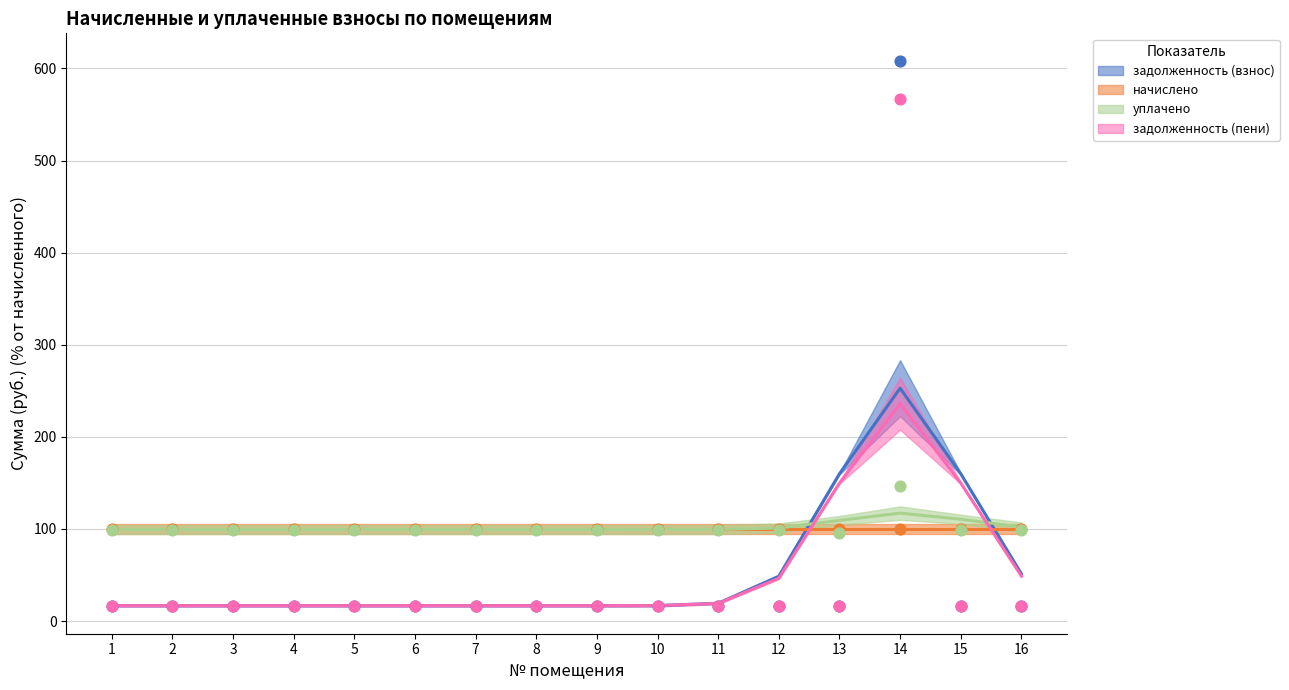

Which series has the widest spread of Y values?

задолженность (взнос)